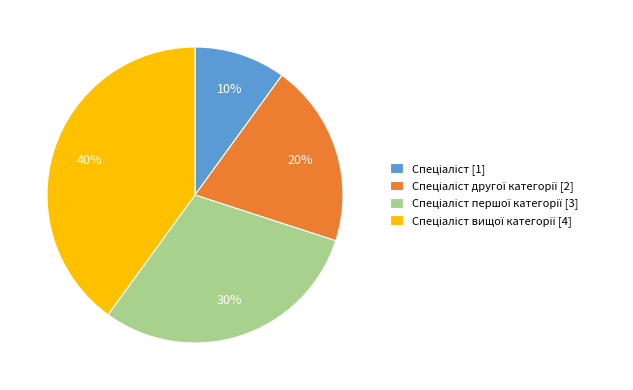

To the nearest percent, what is the difference between the largest and smallest slice percentages?

30%